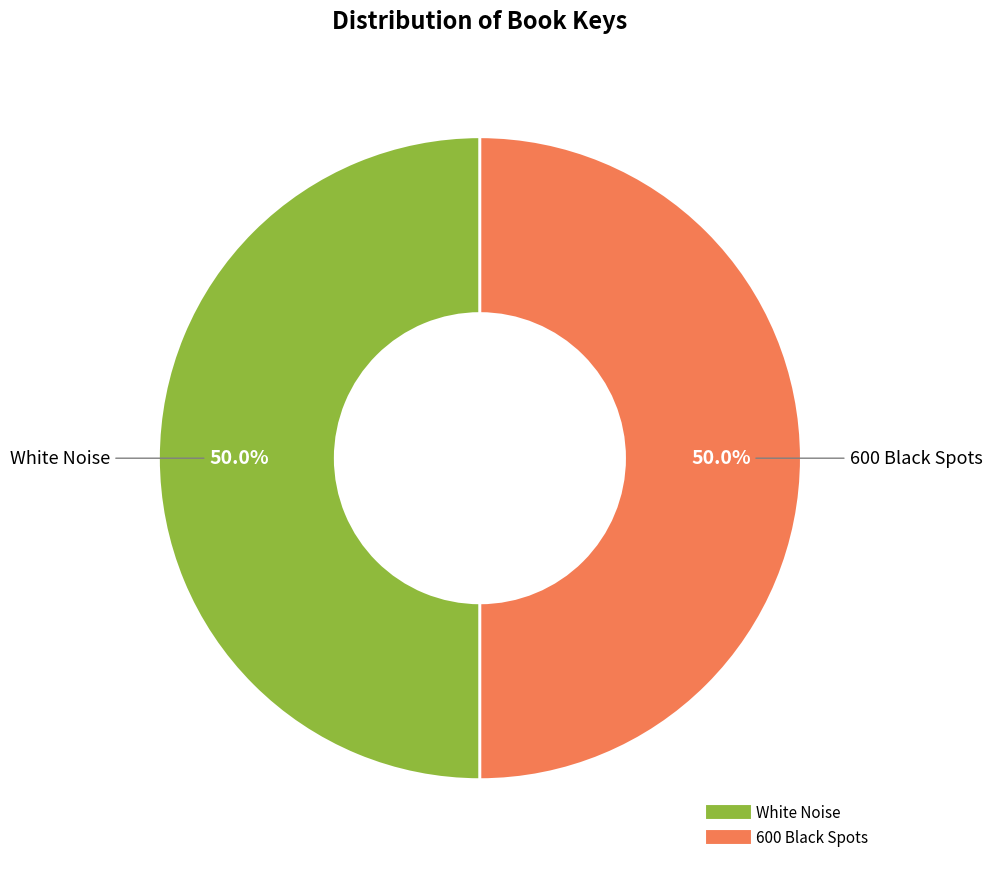

What portion of the pie excludes 600 Black Spots?

50.0%